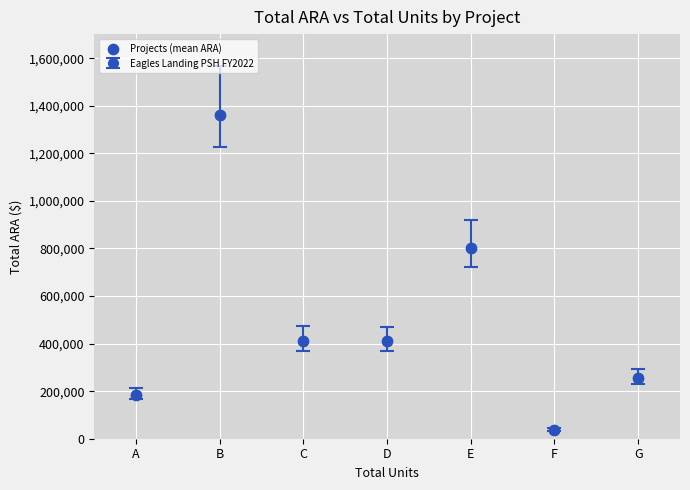

What Y value in the scatter plot is closest to 699437?

800827